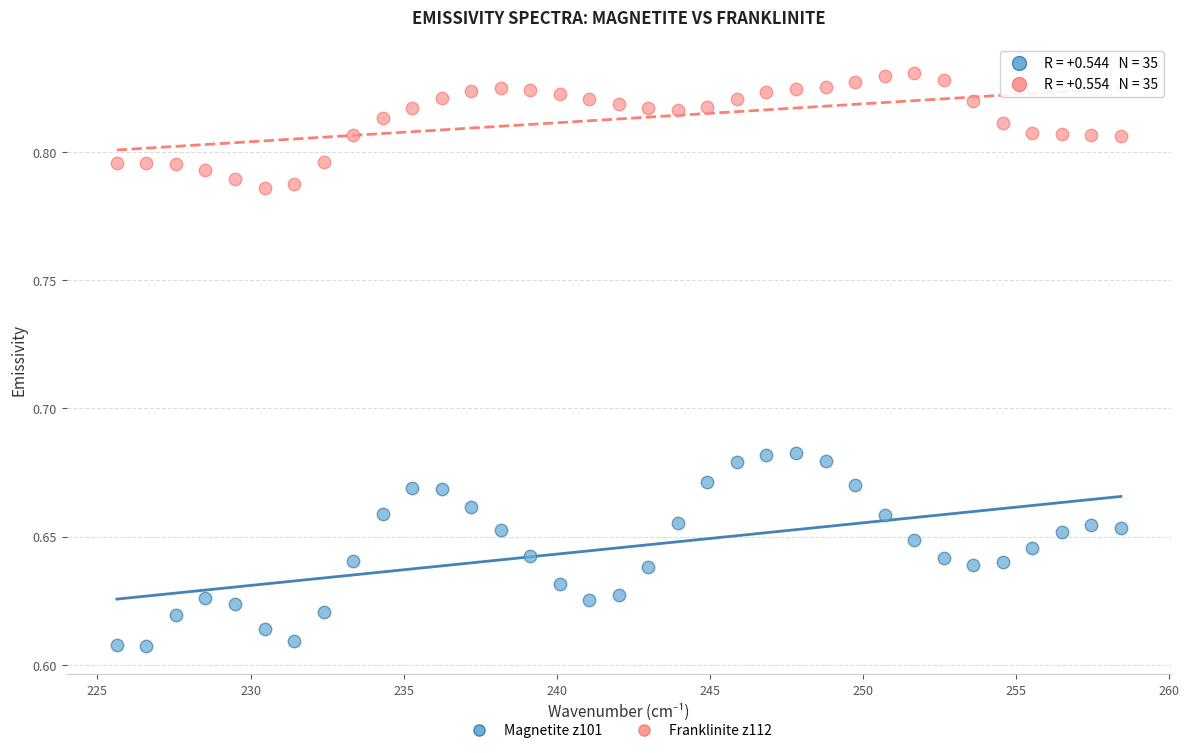

Which series contains the highest Y value?

Franklinite z112